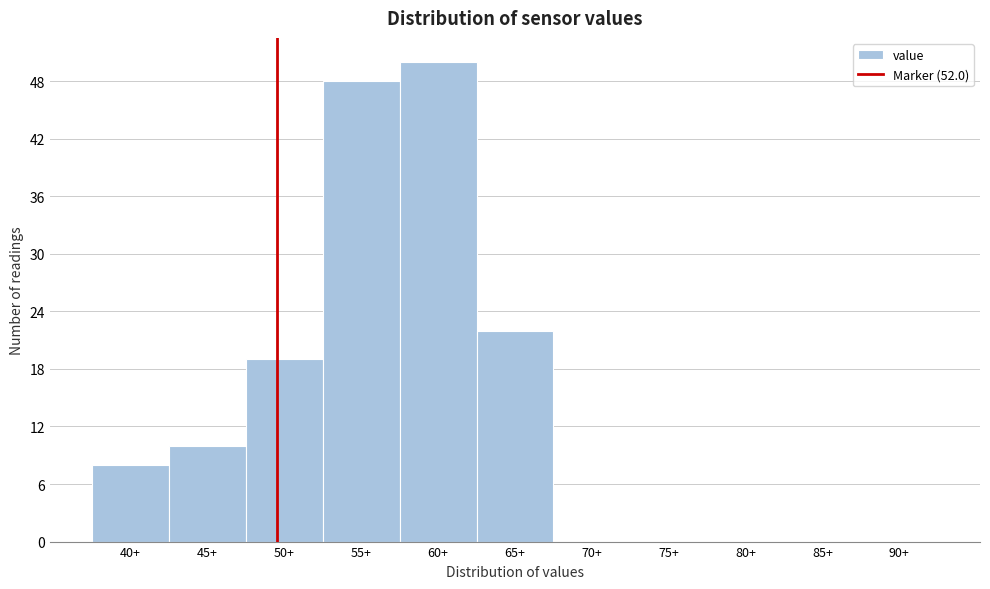

Reading left to right, list all the values displayed in this chart.

40+=8	45+=10	50+=19	55+=48	60+=50	65+=22	70+=0	75+=0	80+=0	85+=0	90+=0